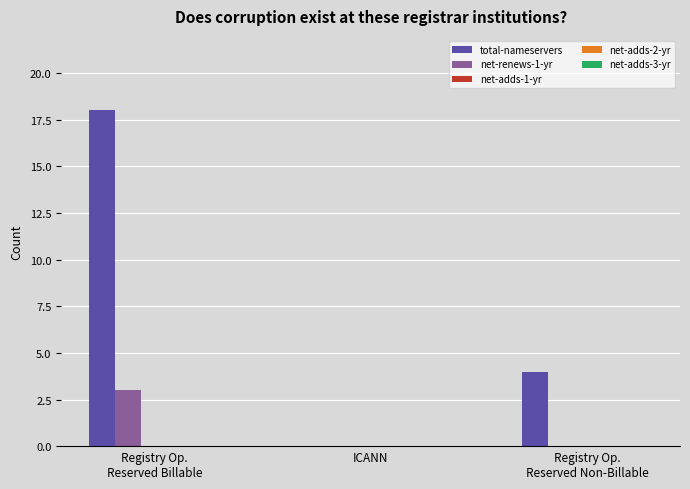

What is the sum of the net-renews-1-yr values at Registry Op.
Reserved Non-Billable and Registry Op.
Reserved Billable?

3